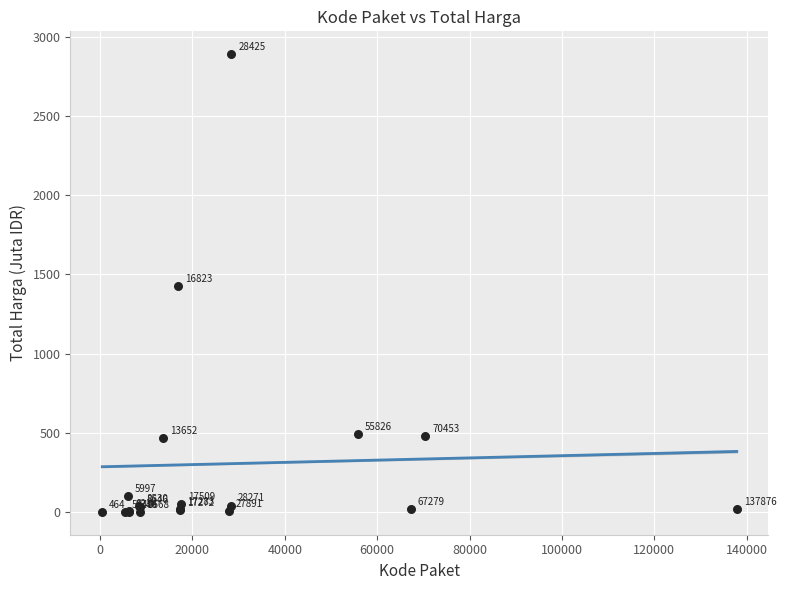

What Y value in the scatter plot is closest to 1446?

1425.9